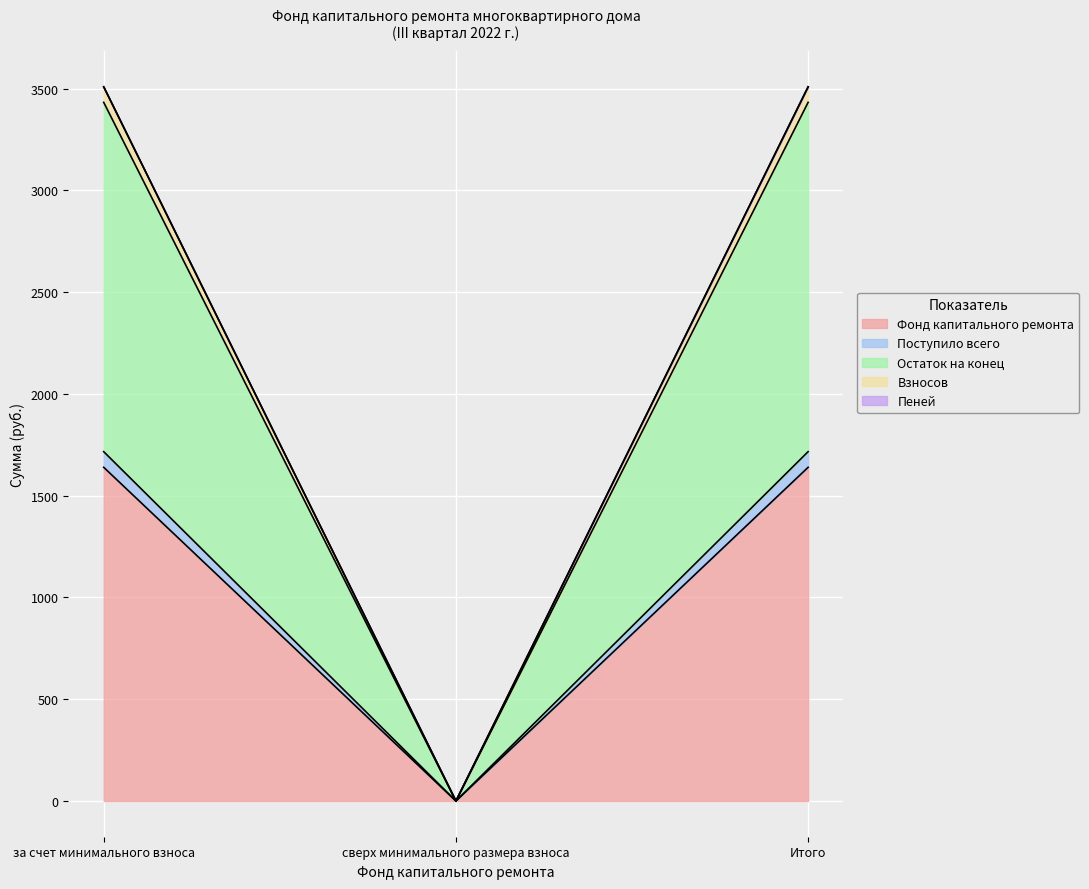

What is the highest value of the Фонд капитального ремонта series?

1639.5